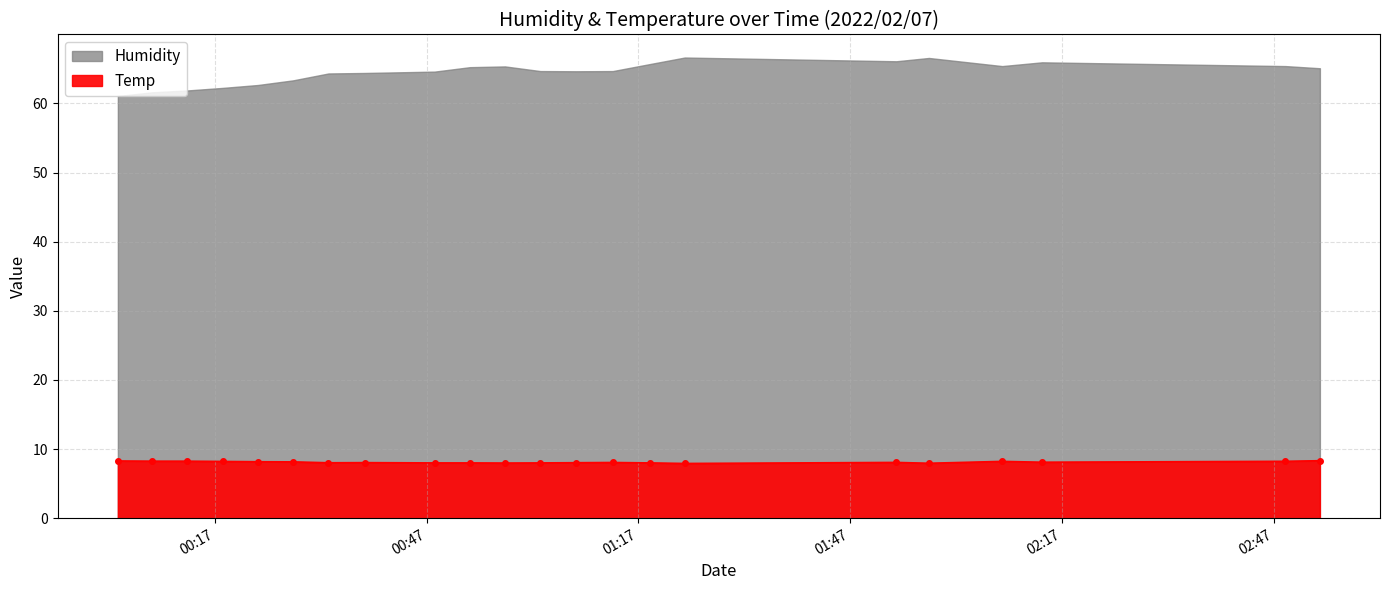

What is the approximate value at 2022/02/07 00:03:17?

8.3